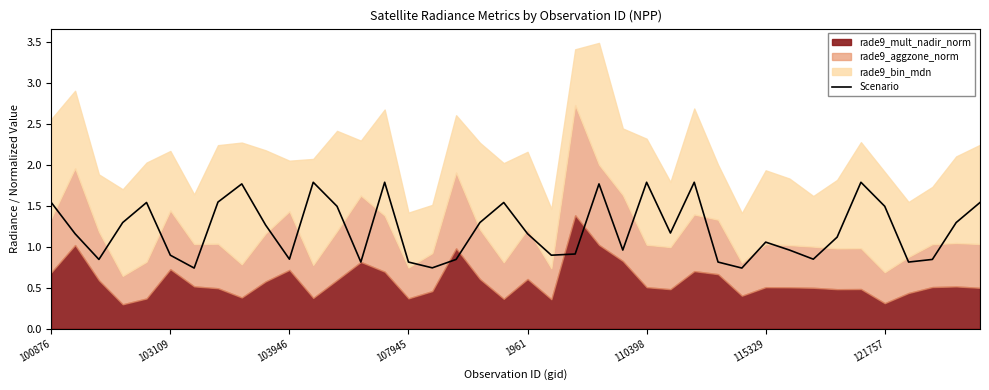

What is the average value?

1.2